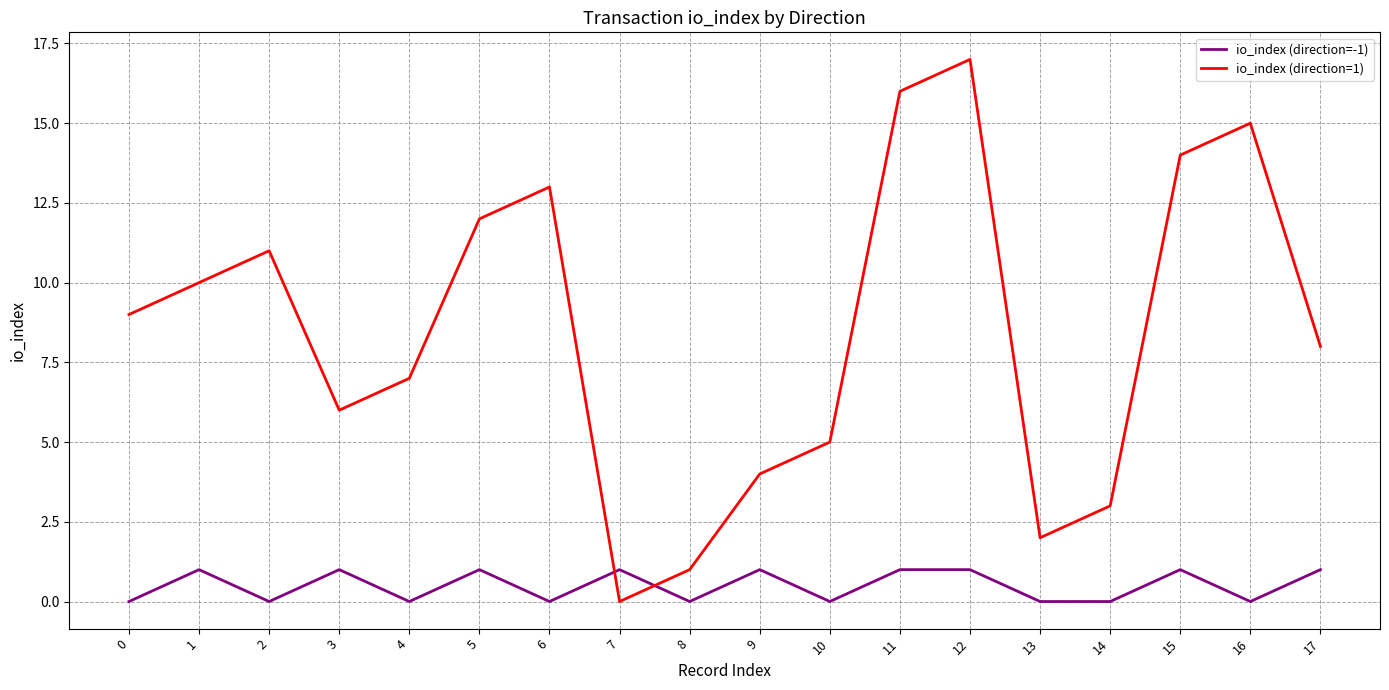

What is the difference between the highest and lowest values at 15?

13